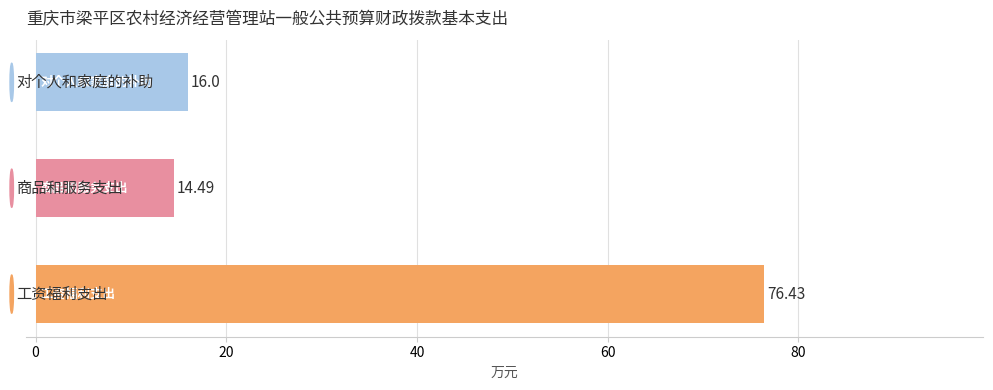

How many bars are there in total?

3